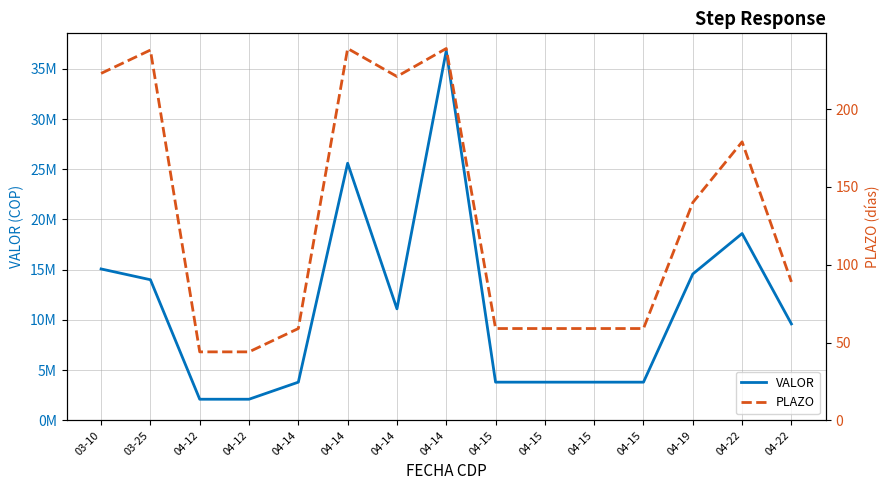

What is the label of the 1st point from the left?

03-10